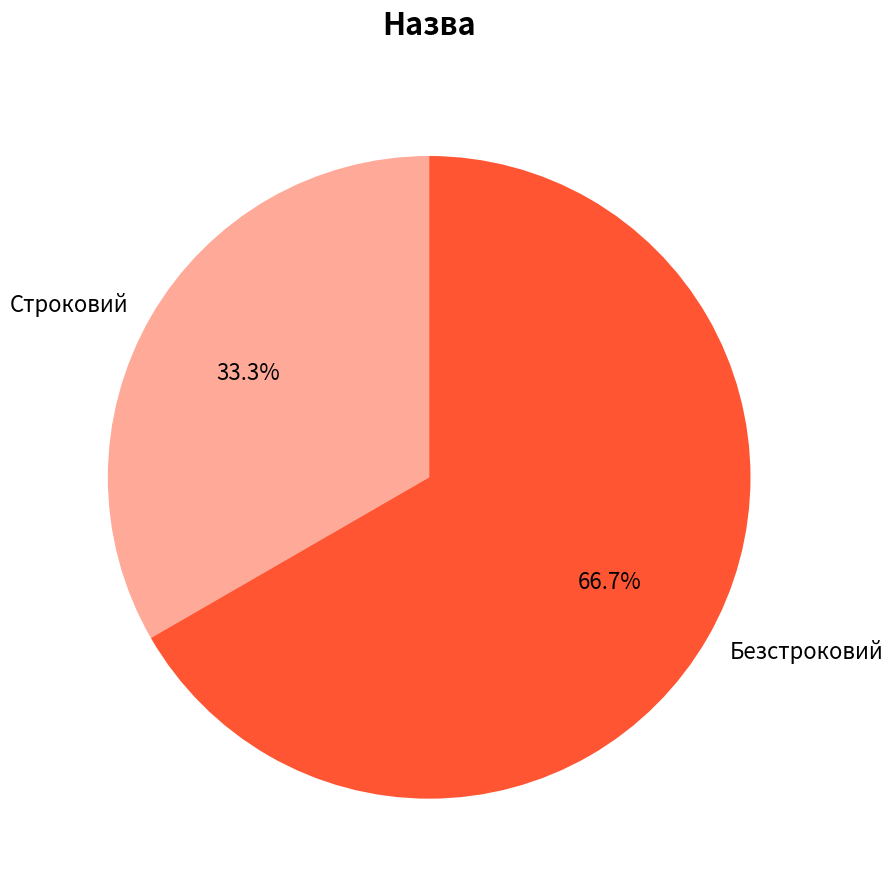

Which slice represents more than half of the pie?

Безстроковий